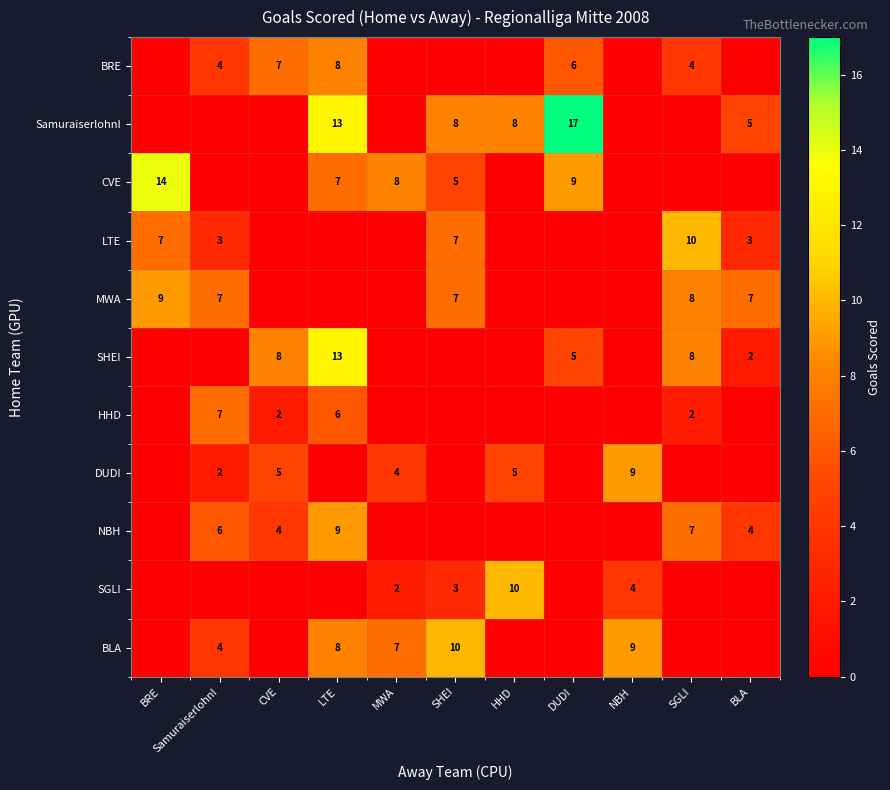

The value of BLA at LTE is 13. True or false?

False